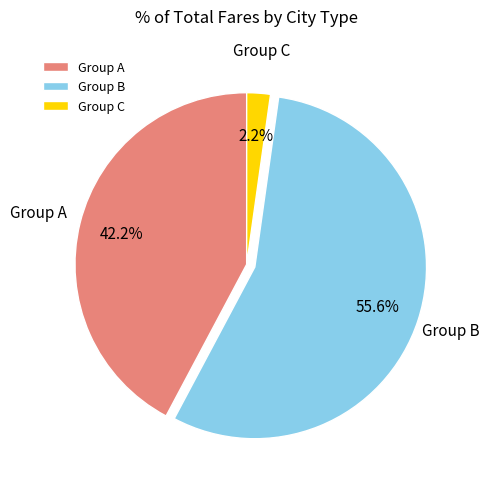

Is there any slice that represents more than half of the pie?

Yes